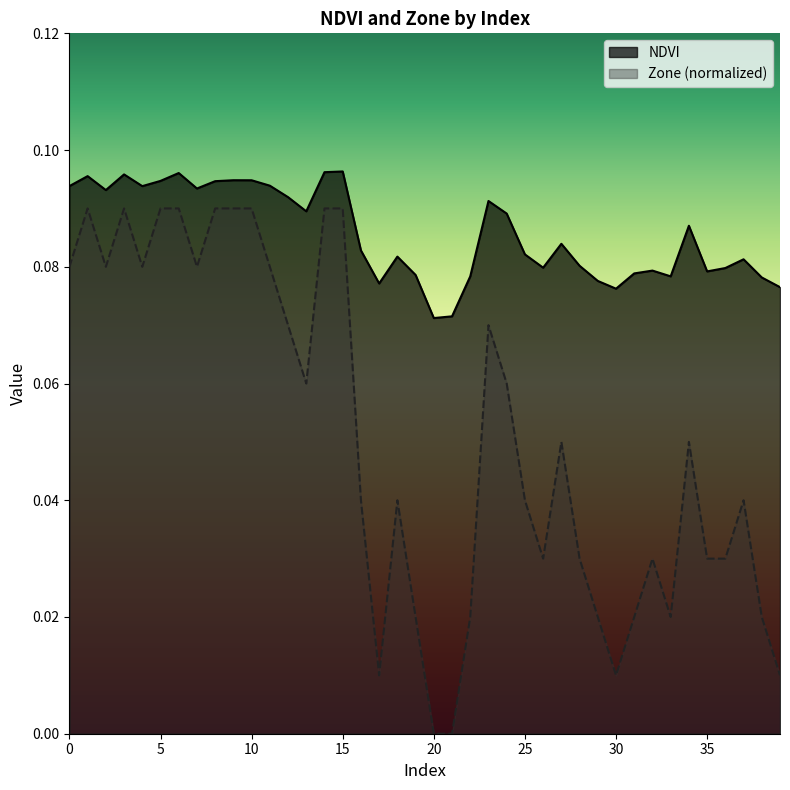

True or false: NDVI and Zone cross at least once.

False